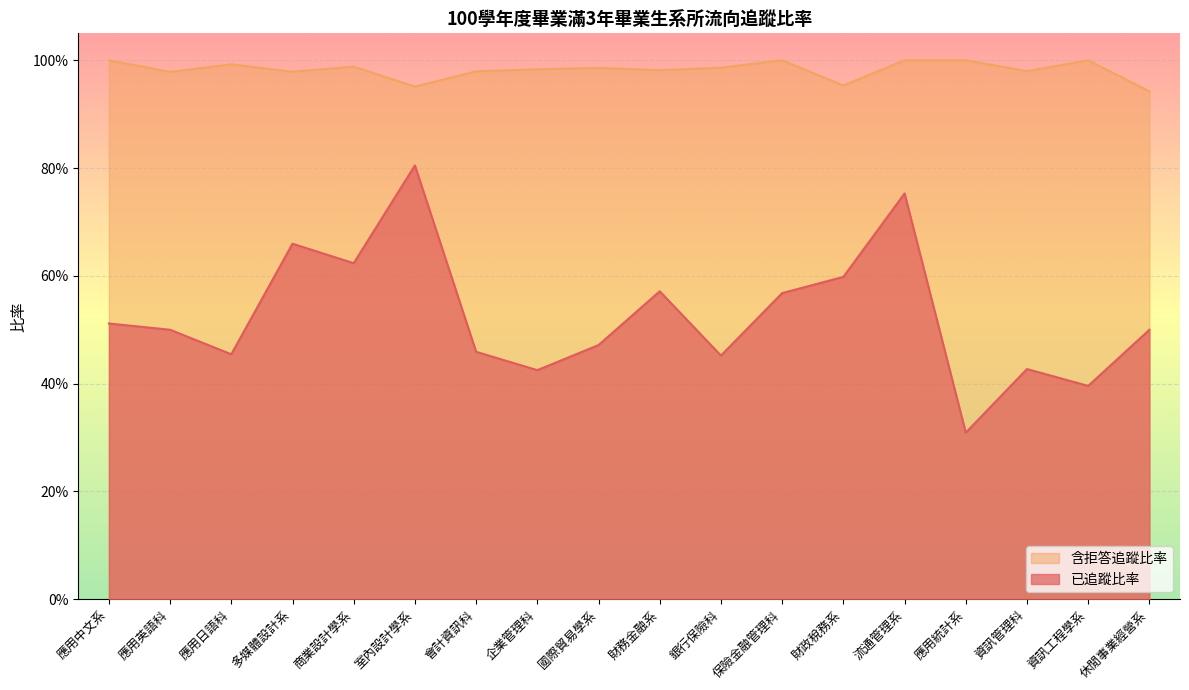

Is the value of 含拒答追蹤比率 at 應用日語科 greater than the value of 已追蹤比率 at 流通管理系?

Yes